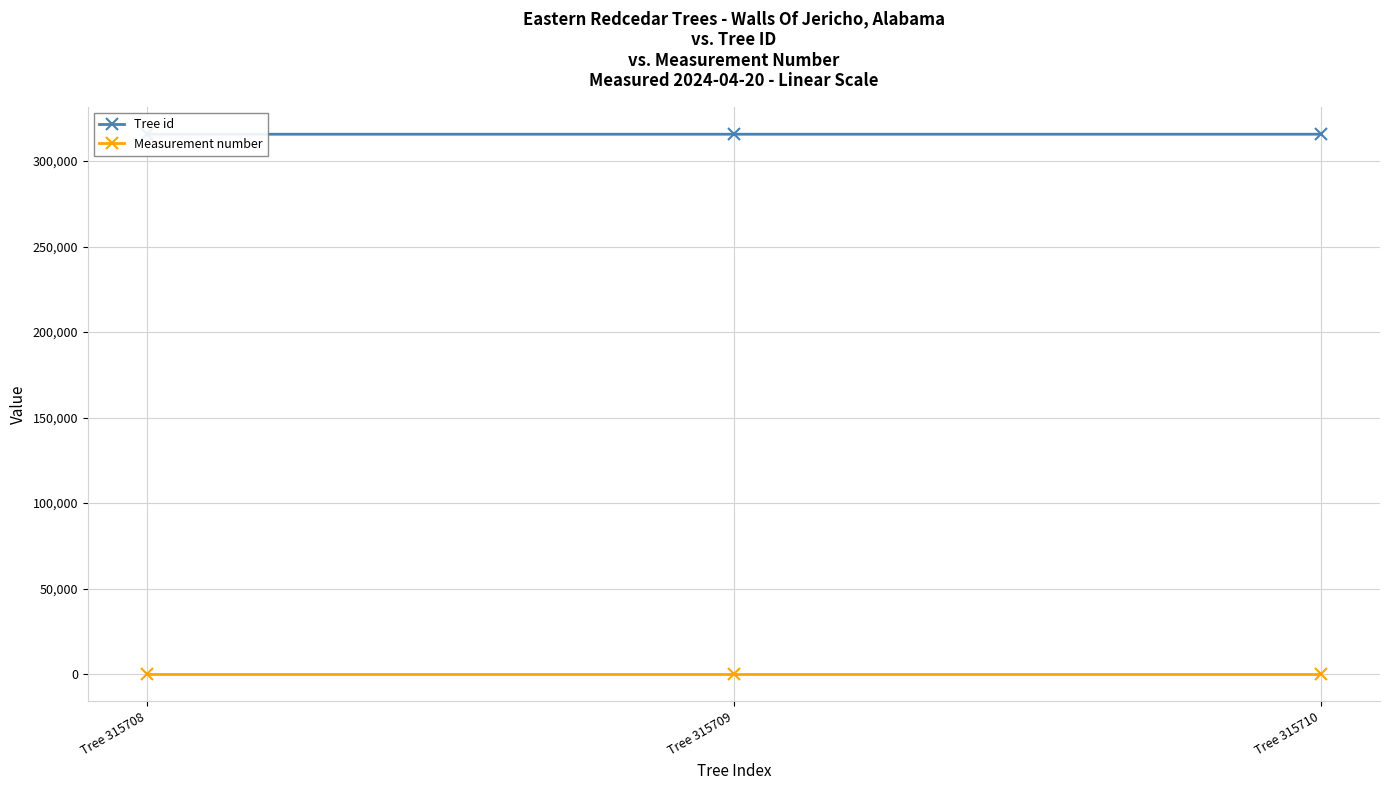

Reading right to left, list all the values displayed in this chart.

Tree id: 315710	315709	315708
Measurement number: 1	1	1